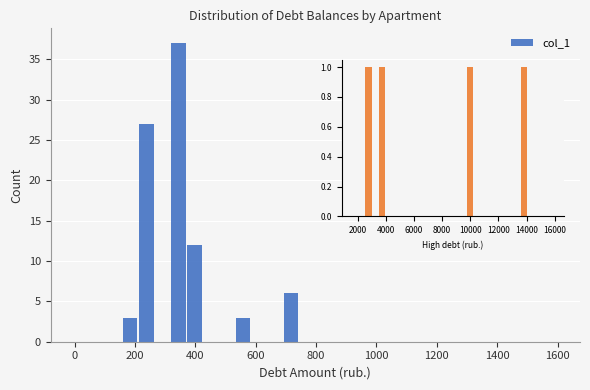

Around what value on the x-axis is the tallest bar? Give the approximate position of its centre, as read against the axis.

340